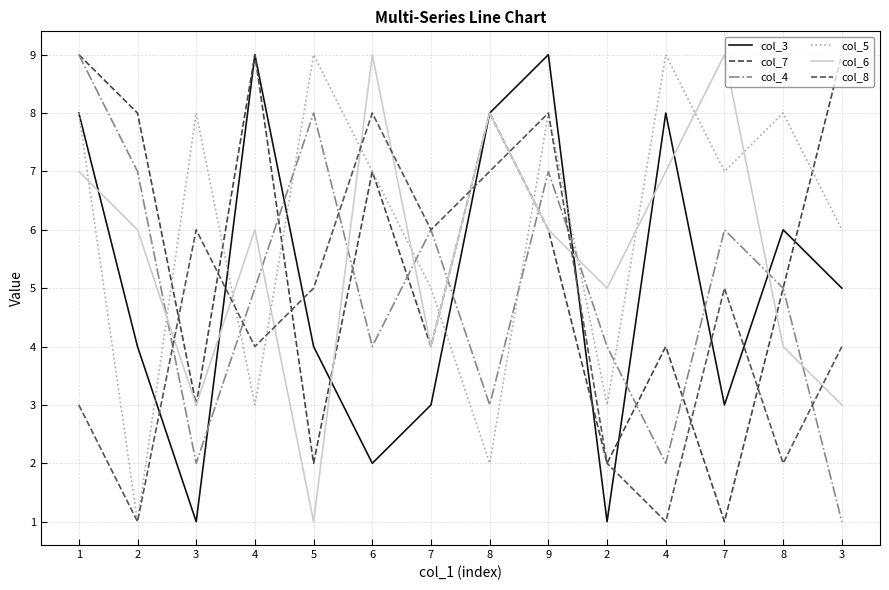

Where is the first local minimum for col_4?

3